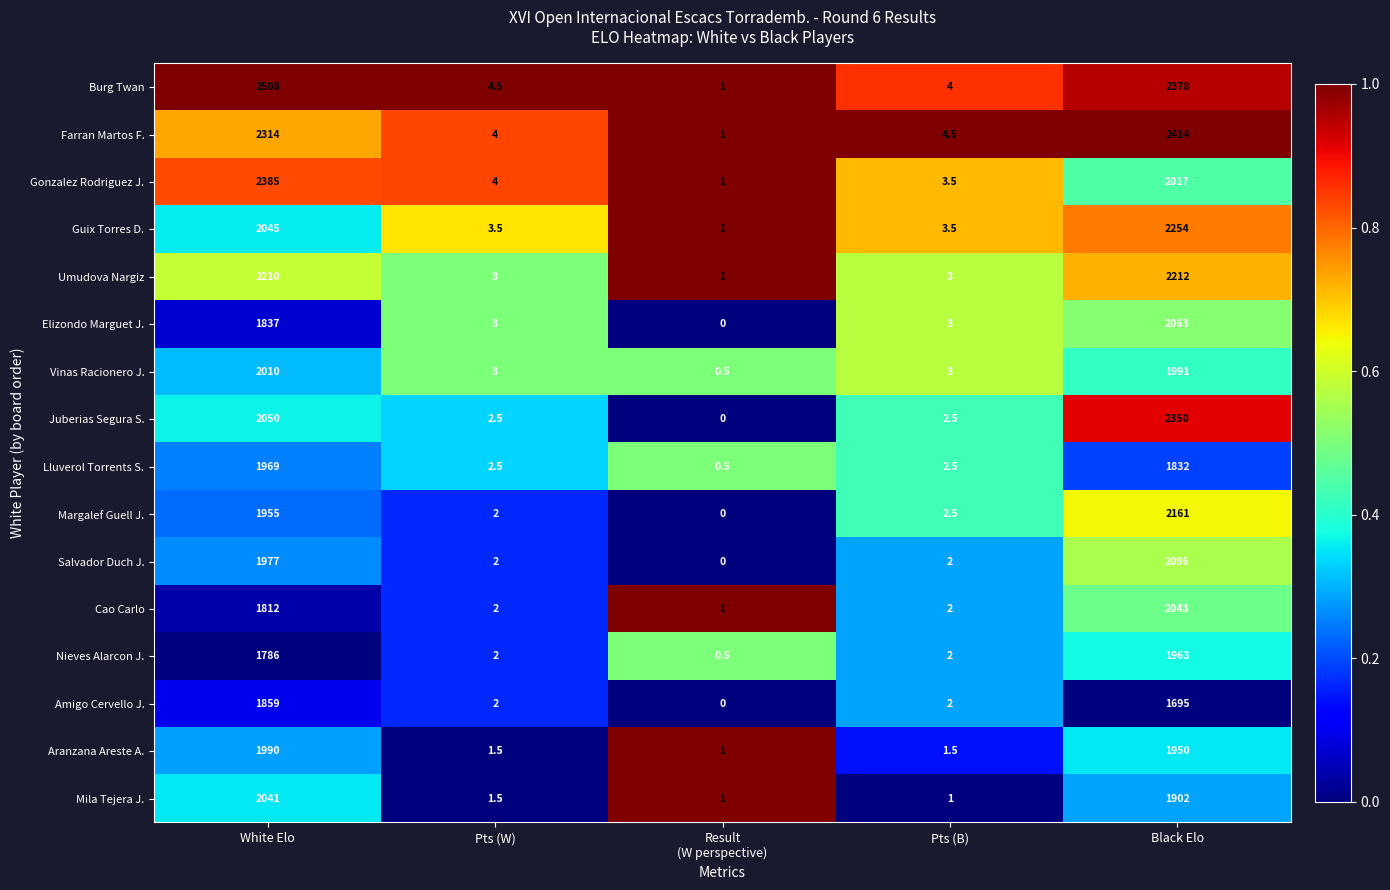

What is the spread (max minus min) of values at Black Elo?

719.0